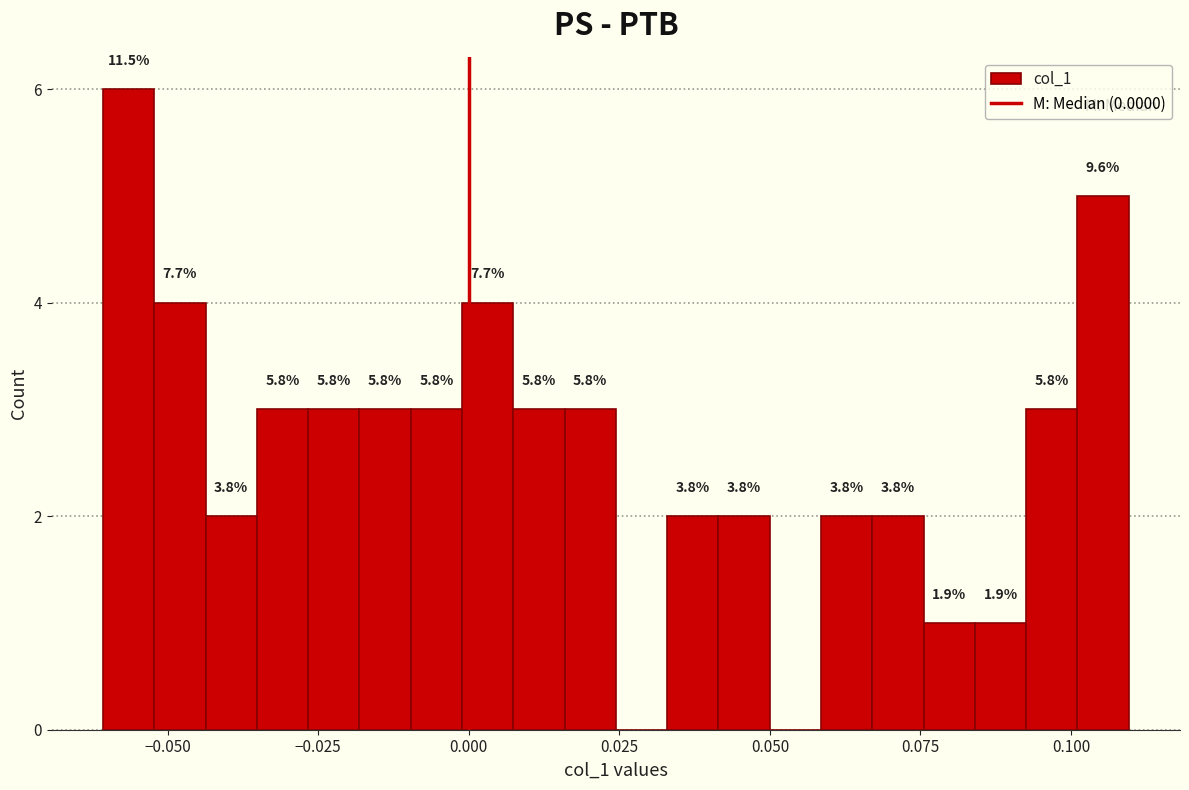

Around what value on the x-axis is the tallest bar? Give the approximate position of its centre, as read against the axis.

-0.055